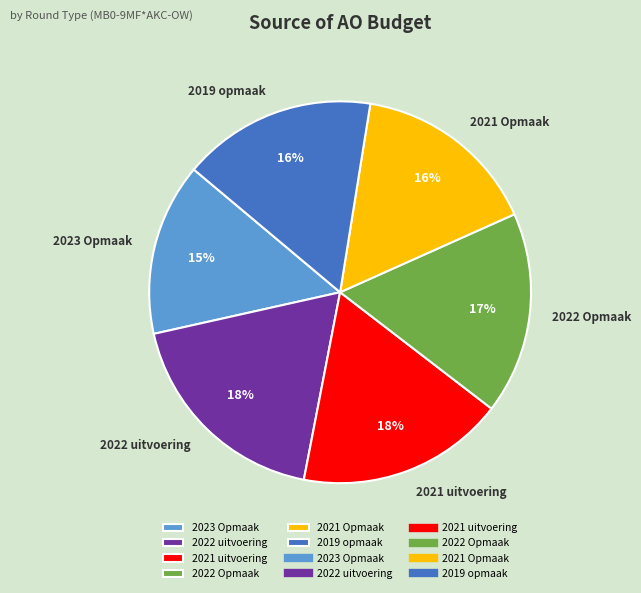

How many slices are in this pie chart?

6